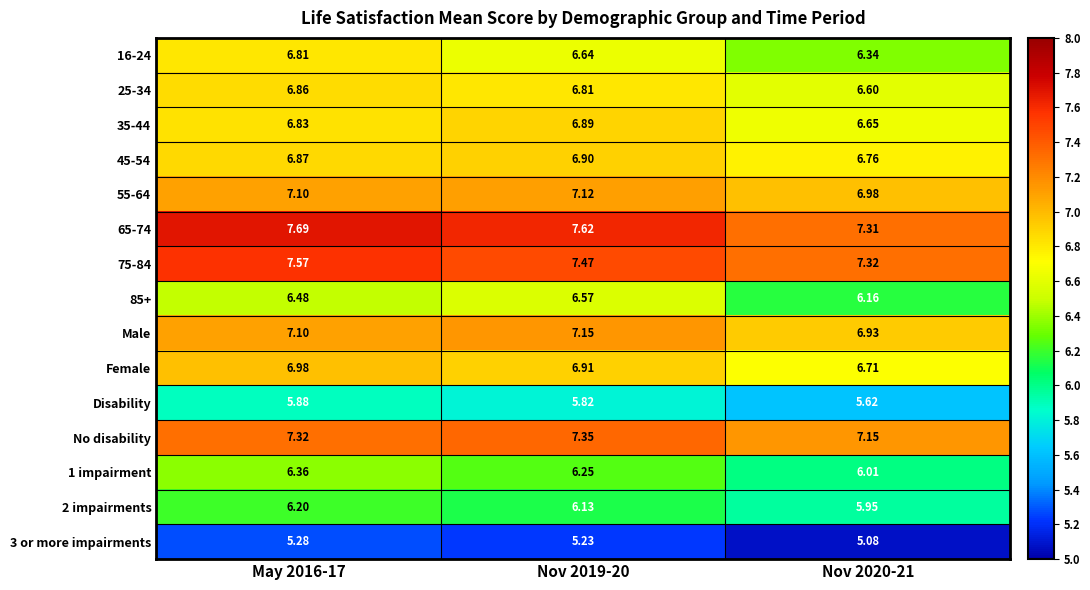

Is the value of 35-44 at Nov 2019-20 greater than the value of 25-34 at Nov 2020-21?

Yes